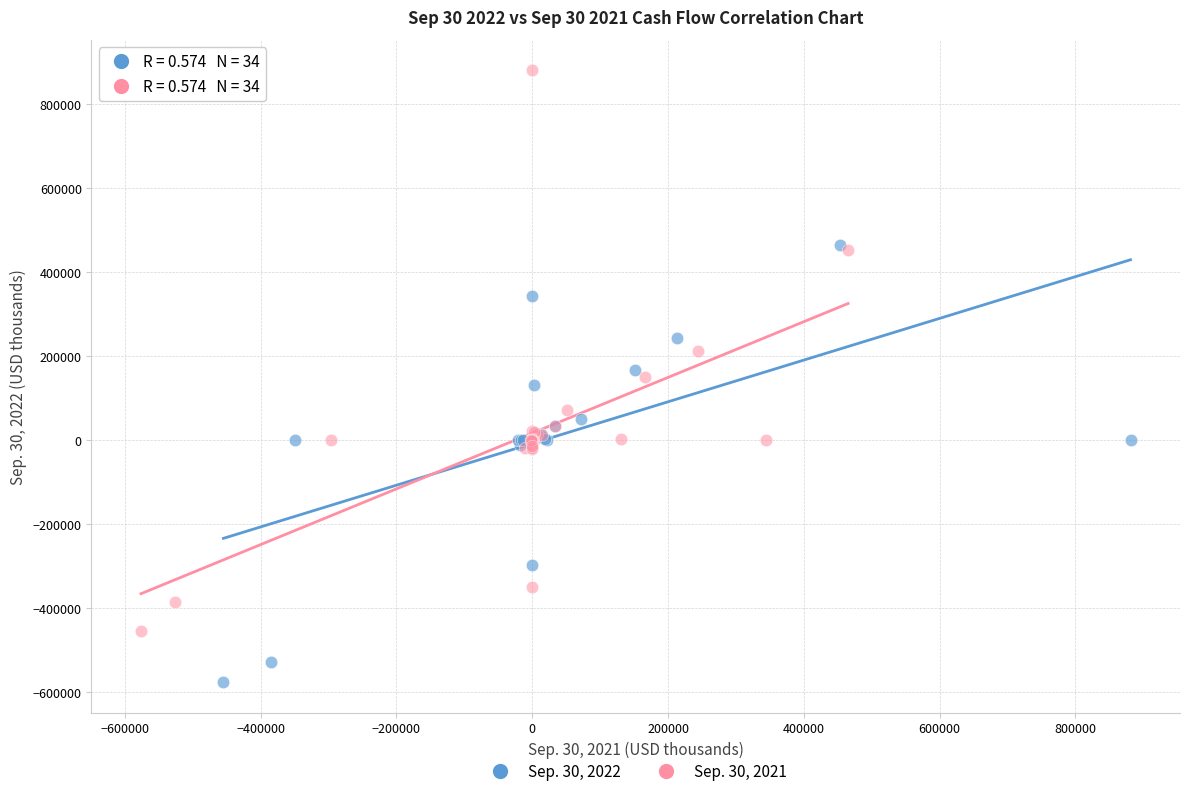

Which series has the largest Y range (max minus min)?

Sep. 30, 2021